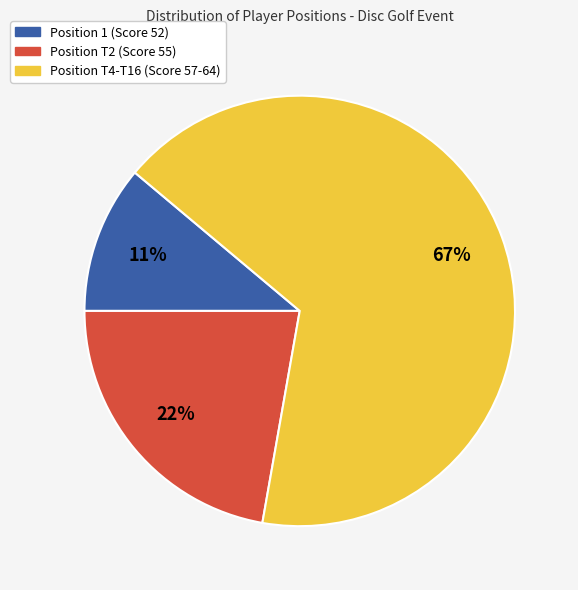

Rank the categories by value from lowest to highest.

Position 1 (Score 52), Position T2 (Score 55), Position T4-T16 (Score 57-64)